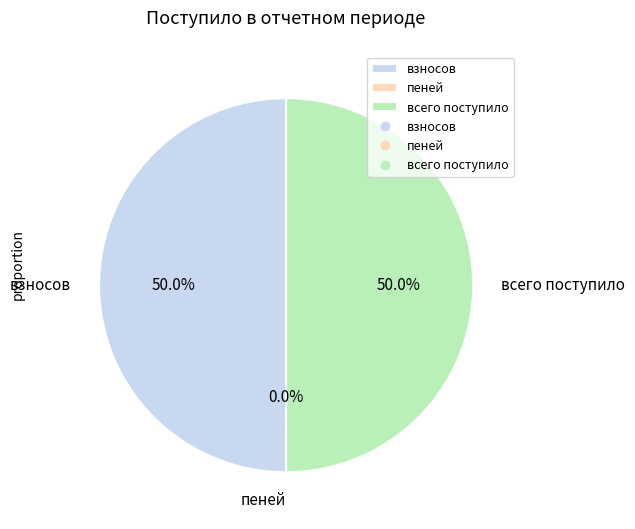

What percentage do взносов and всего поступило together represent?

100.0%